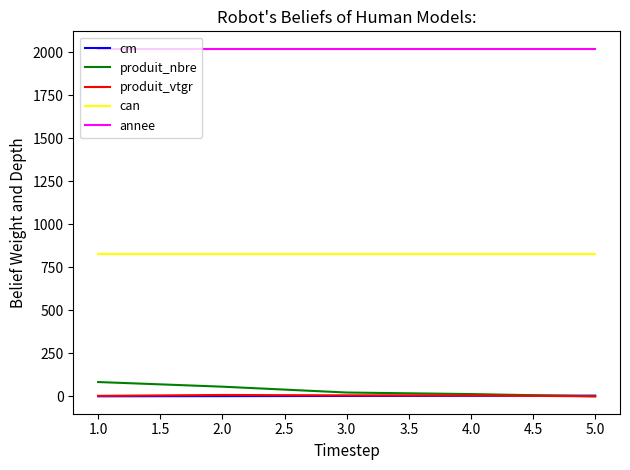

What is the minimum value for can?

831.0